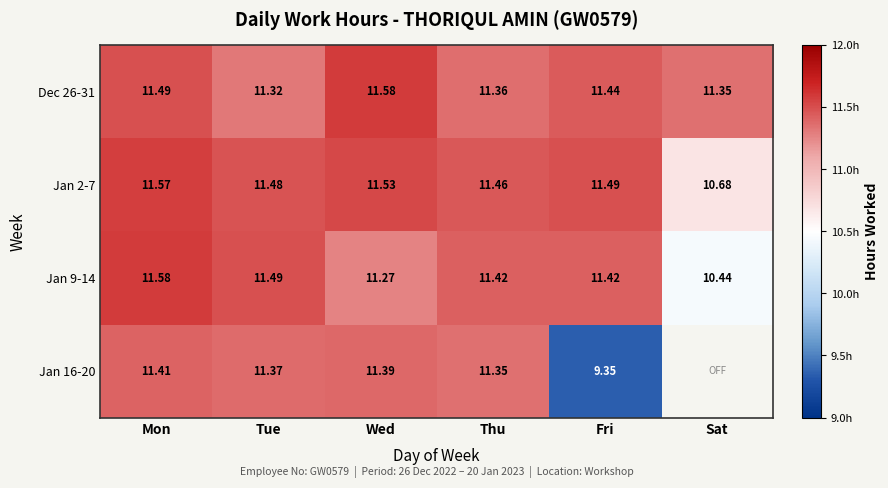

What is the maximum value shown in the chart?

11.6